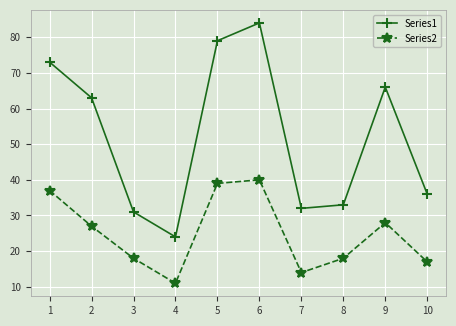

What is the lowest value of the Series2 series?

11